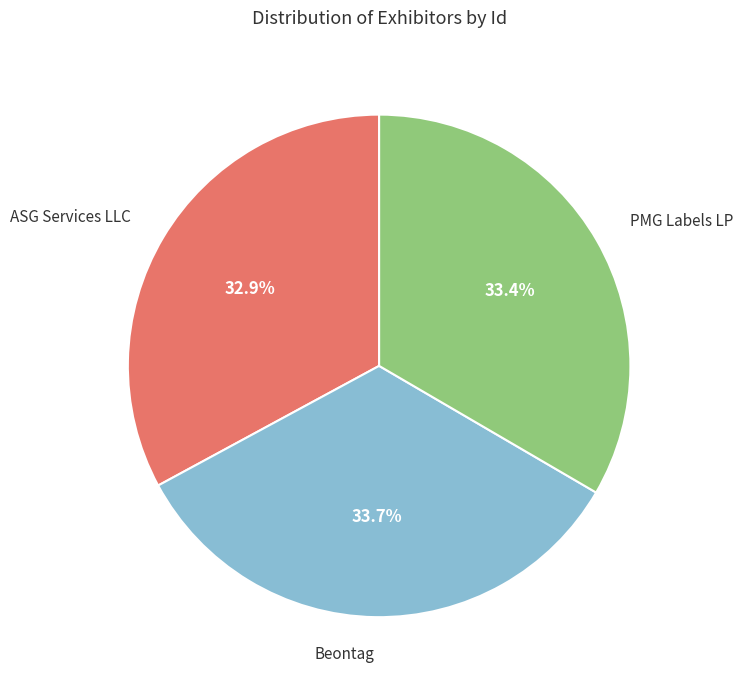

Which has a higher value, ASG Services LLC or PMG Labels LP?

PMG Labels LP